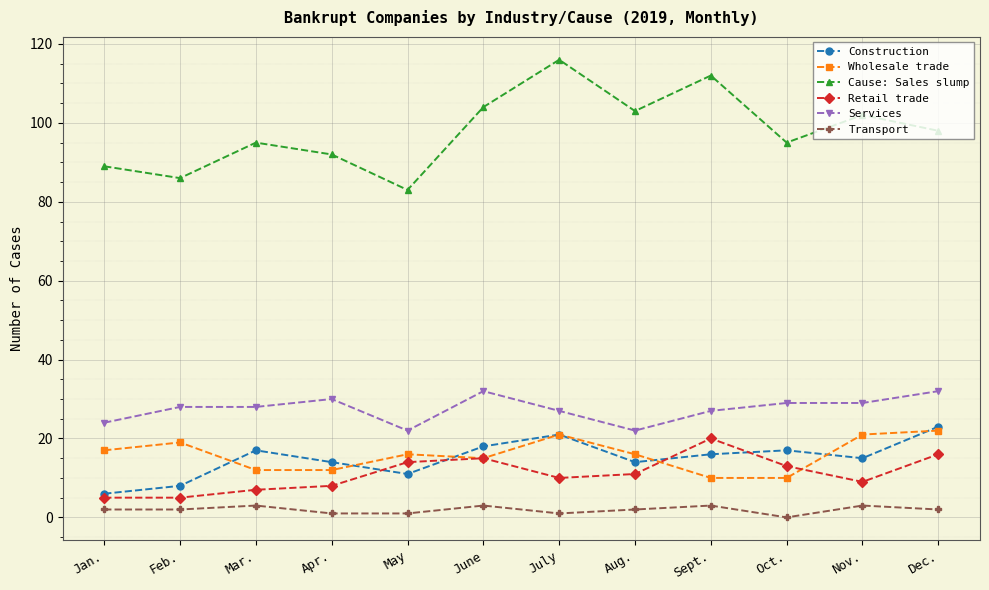

What is the average value of the Retail trade series?

11